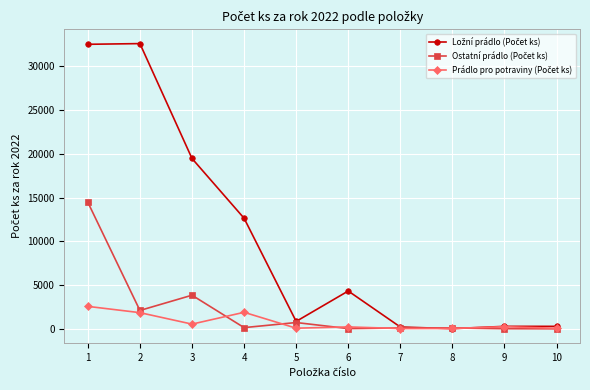

What is the maximum value shown in the chart?

32600